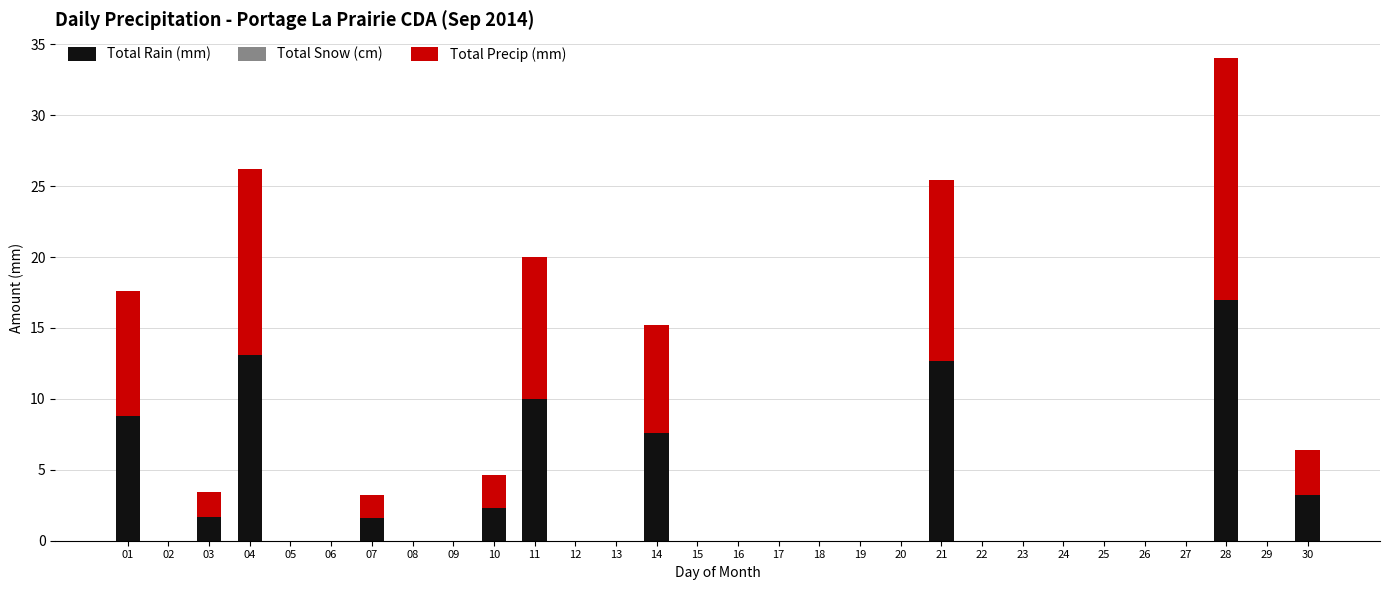

The Total Rain (mm) series shows 0.0 at 20. True or false?

True